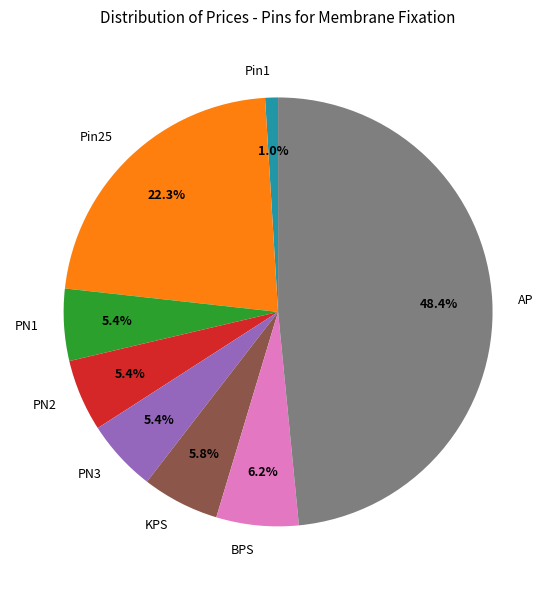

What percentage is the AP slice, to the nearest percent?

48%